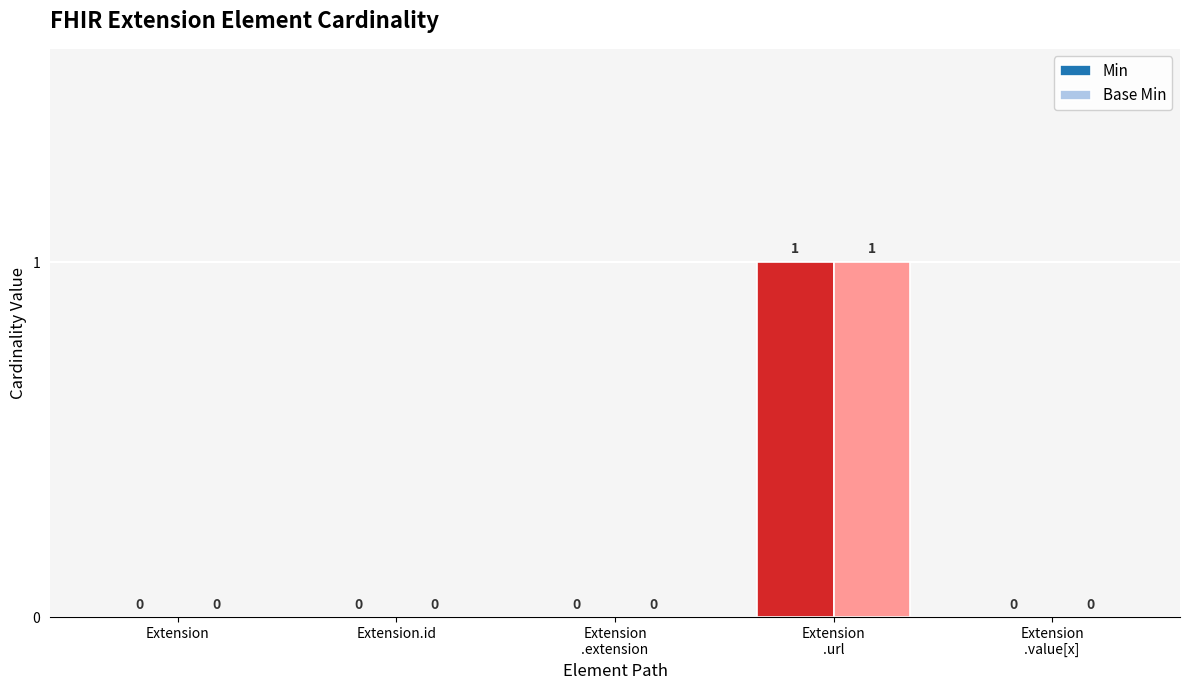

Count the number of data series in this chart.

2